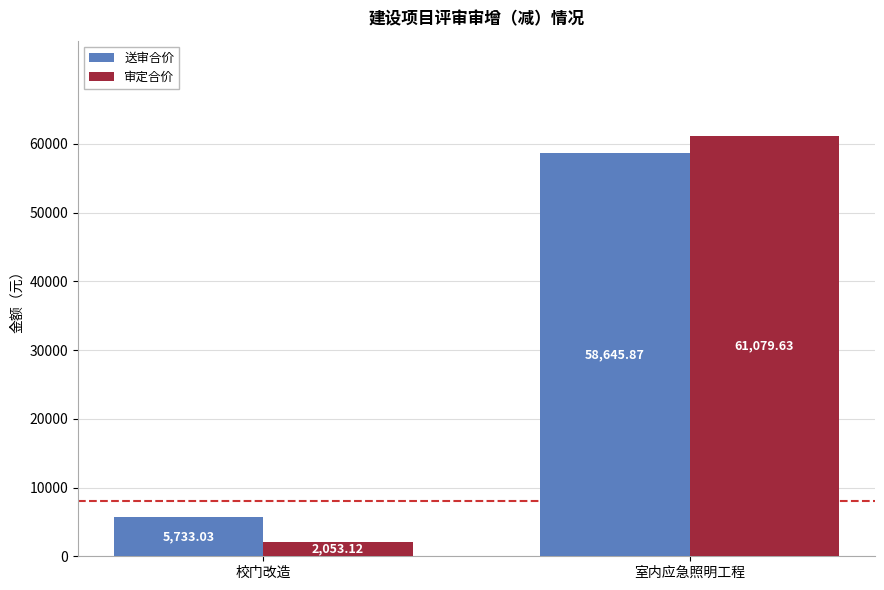

How many data points in 审定合价 are above 61079?

1